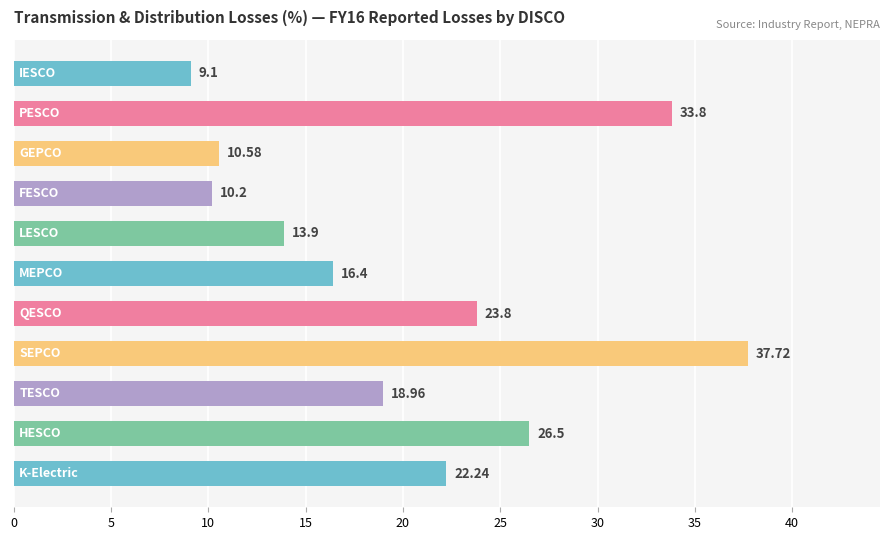

What is the maximum value shown in the chart?

37.7